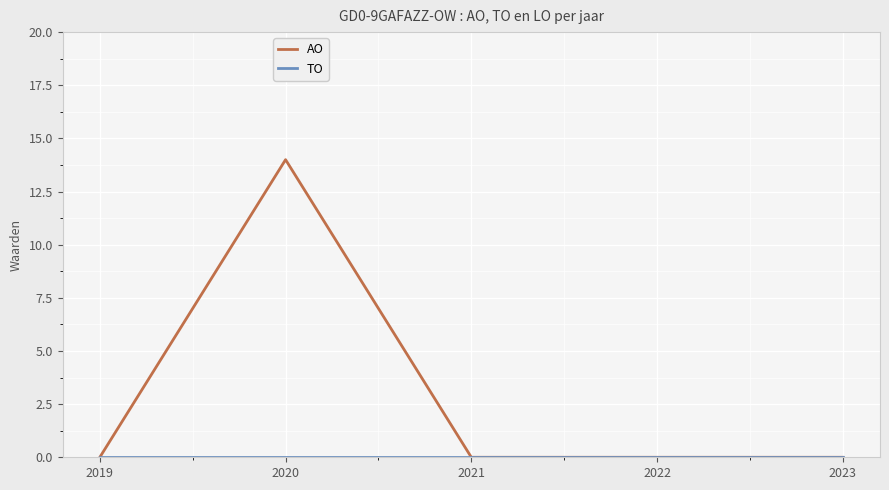

Which series changed the most between 2020 and 2021?

AO